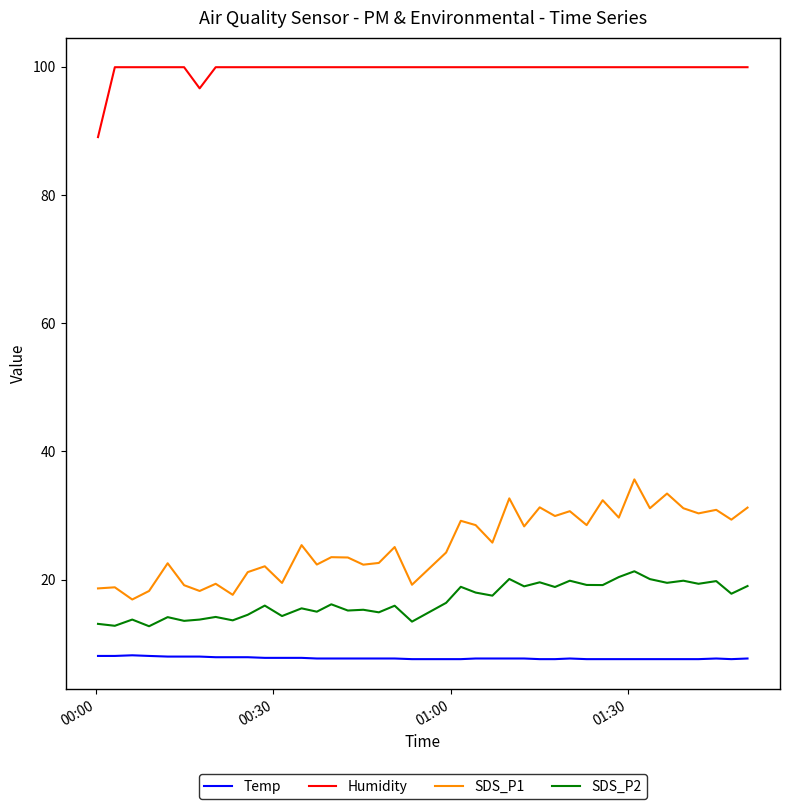

True or false: SDS_P1 and SDS_P2 cross at least once.

False